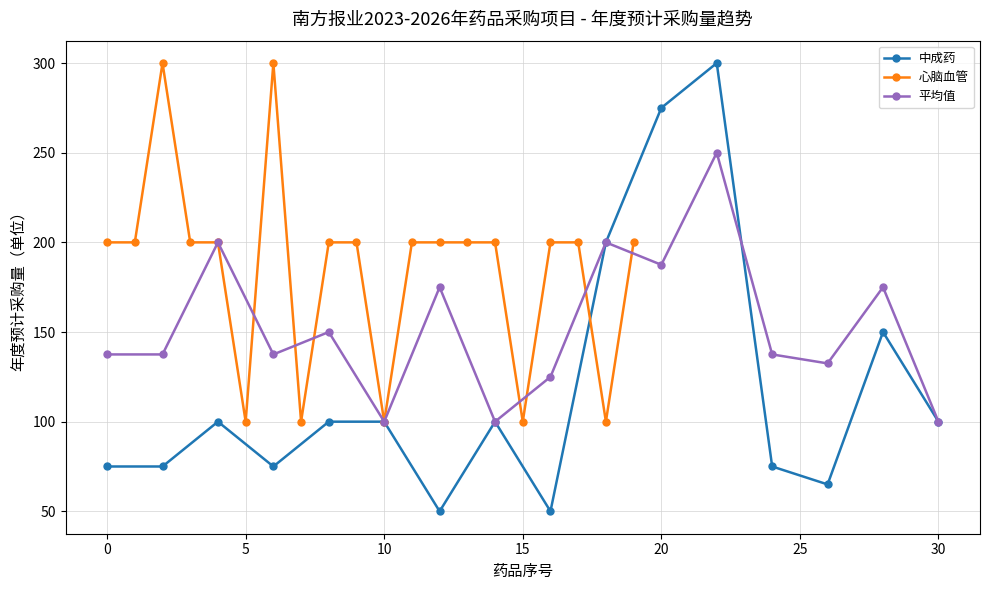

The chart shows a value of 335 at 19. True or false?

False